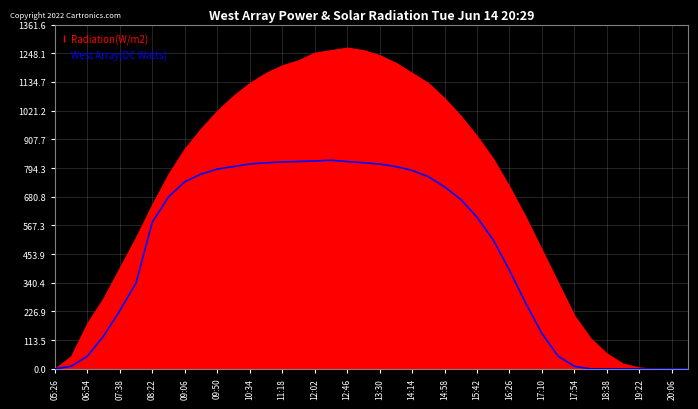

At which label is West Array(DC Watts) closest to 412?

16:26